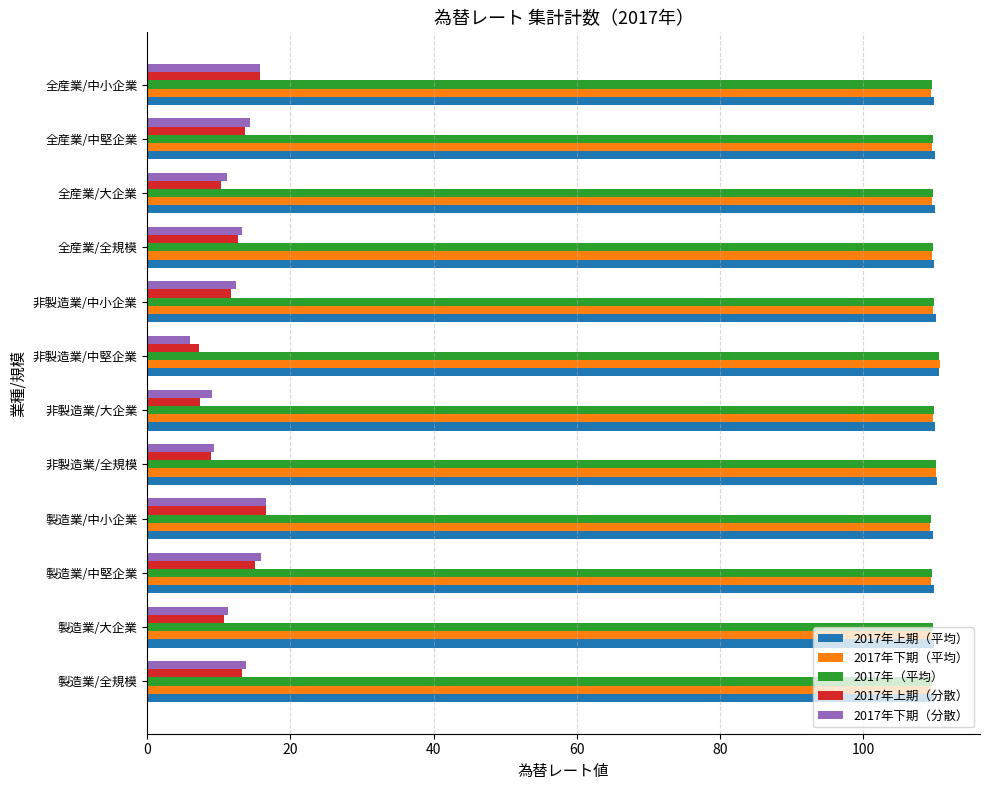

At how many categories does at least one series exceed 45?

12